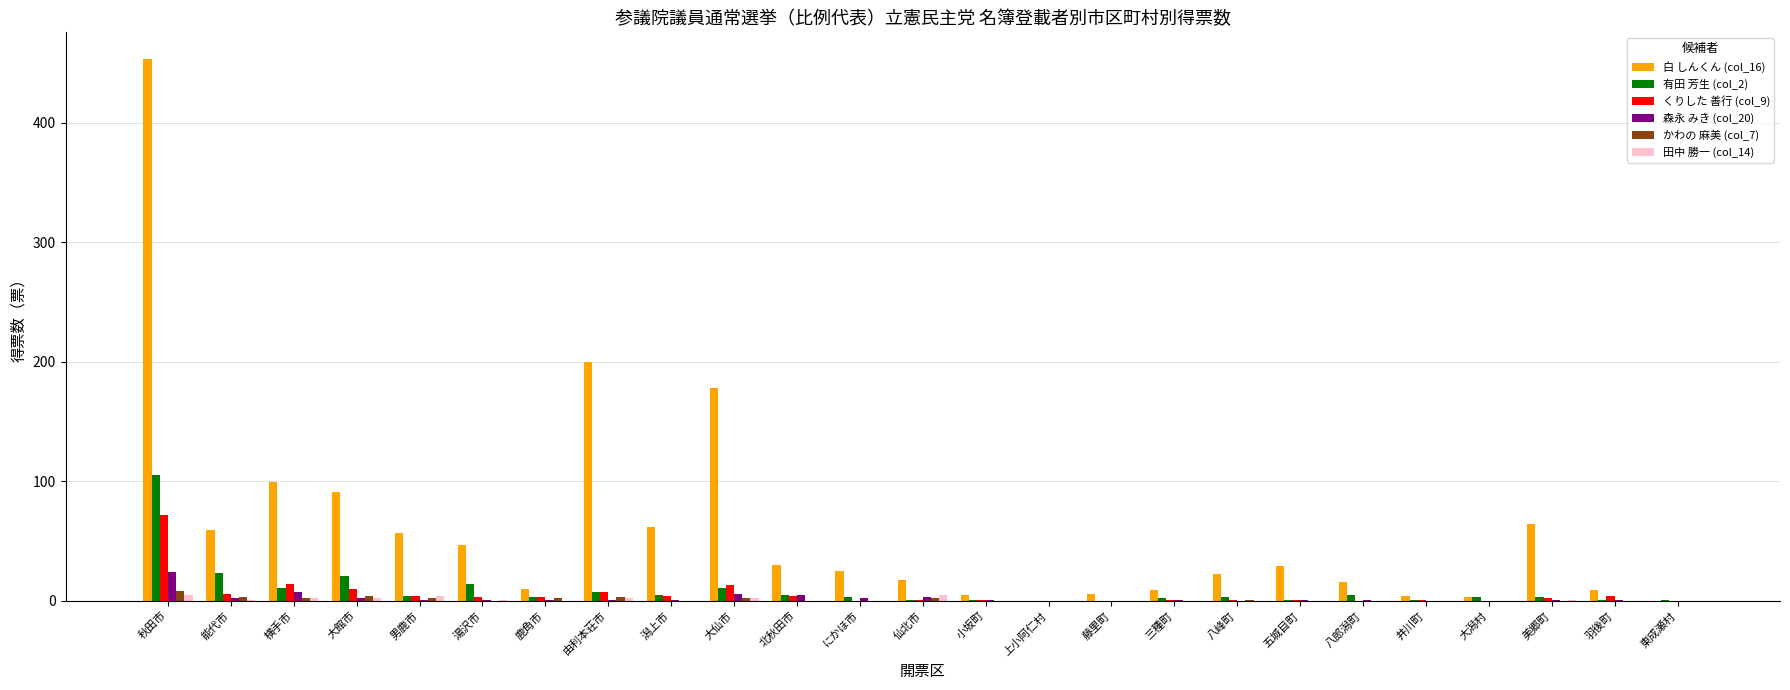

At which category is the sum across all series the highest?

秋田市